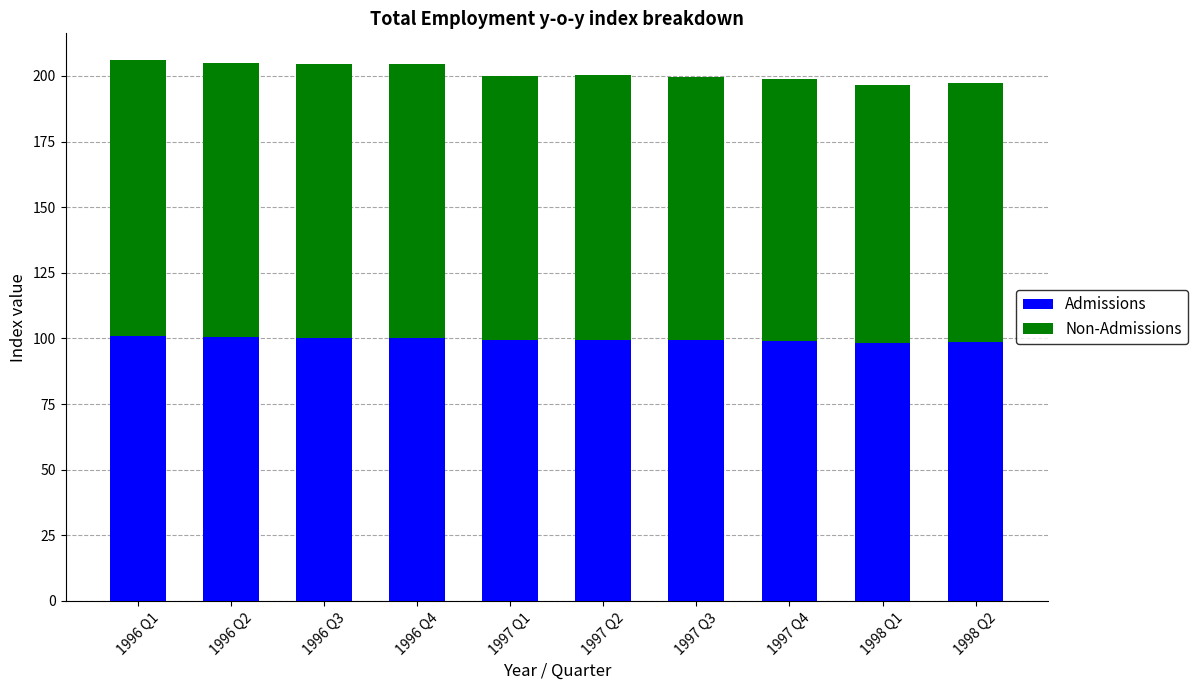

What value does the Admissions series have at 1996 Q1?

101.0